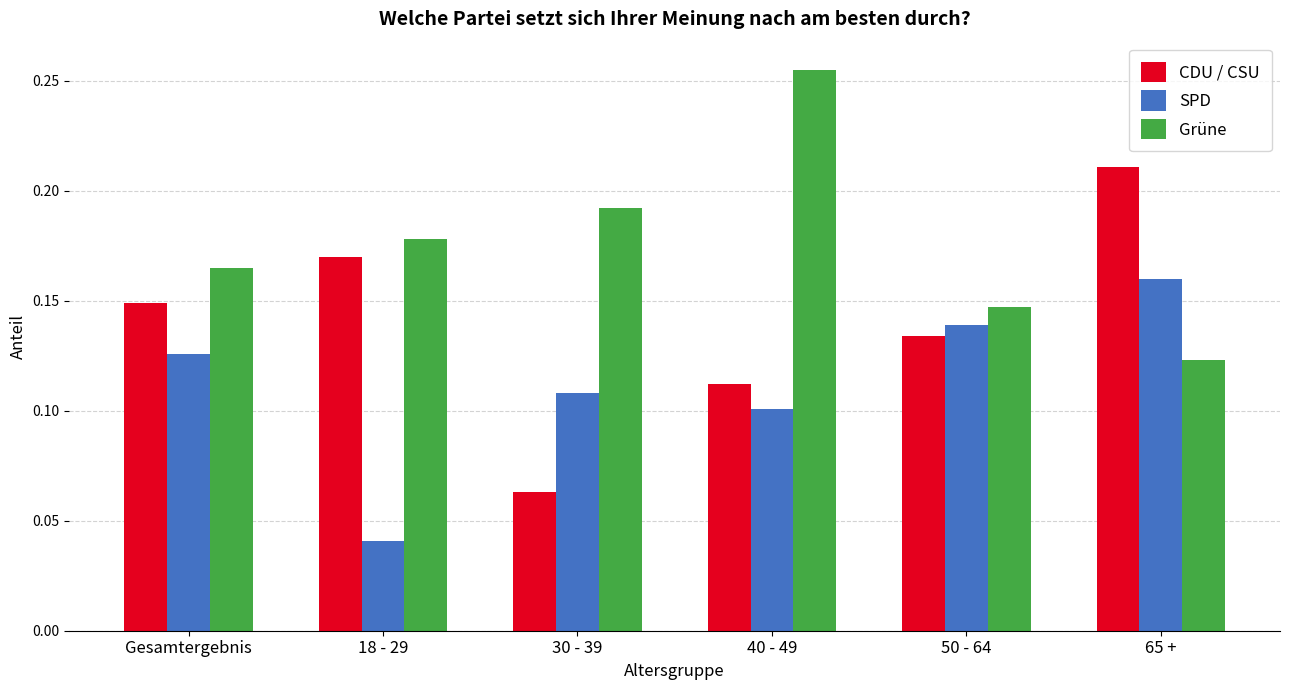

Rank the categories by SPD value from lowest to highest.

18 - 29, 40 - 49, 30 - 39, Gesamtergebnis, 50 - 64, 65 +